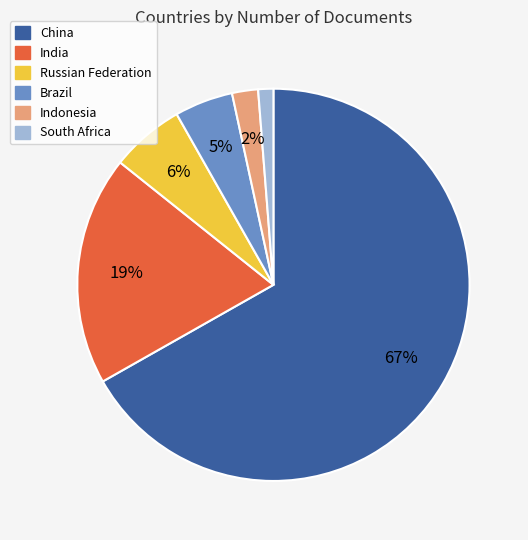

What is the majority slice?

China